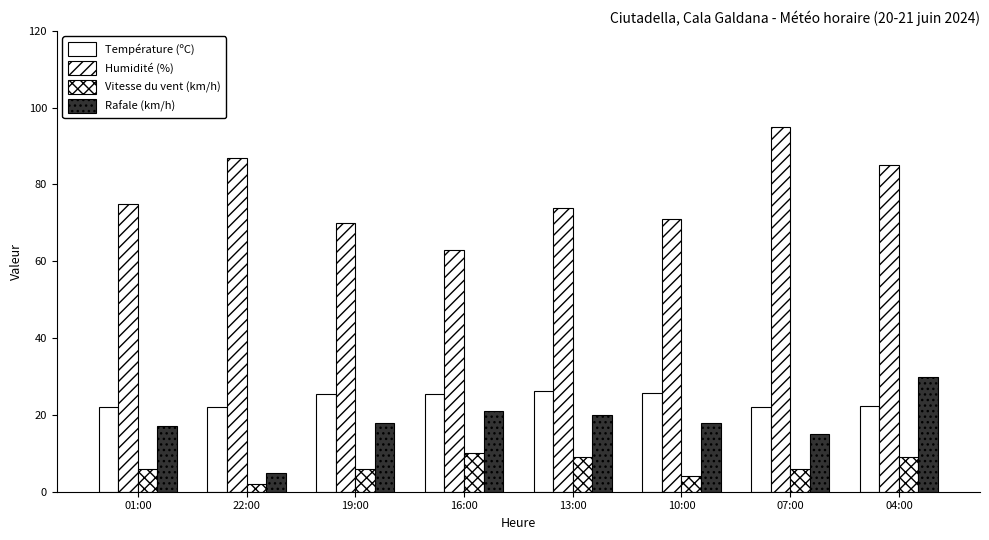

What value does the Rafale (km/h) series have at 22:00?

5.0